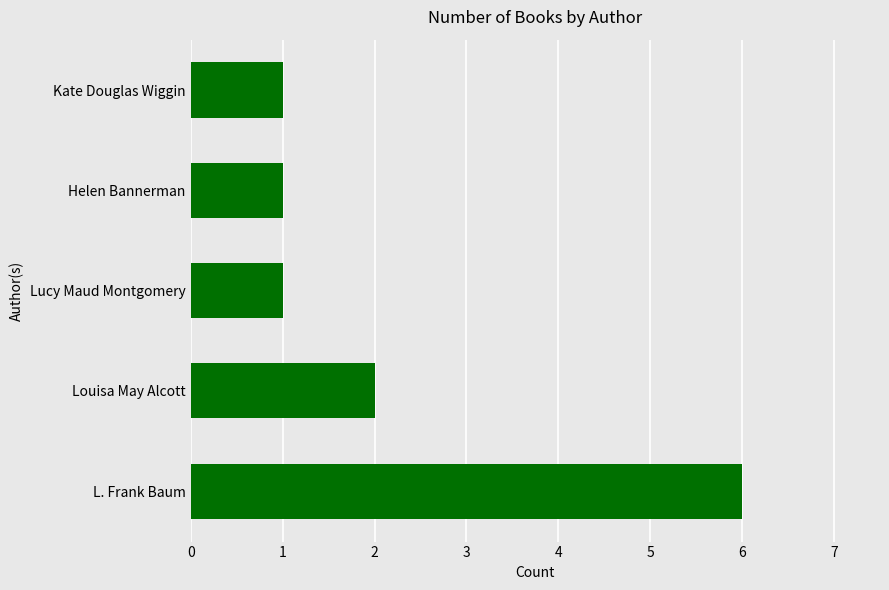

How many values are between 1 and 2?

4